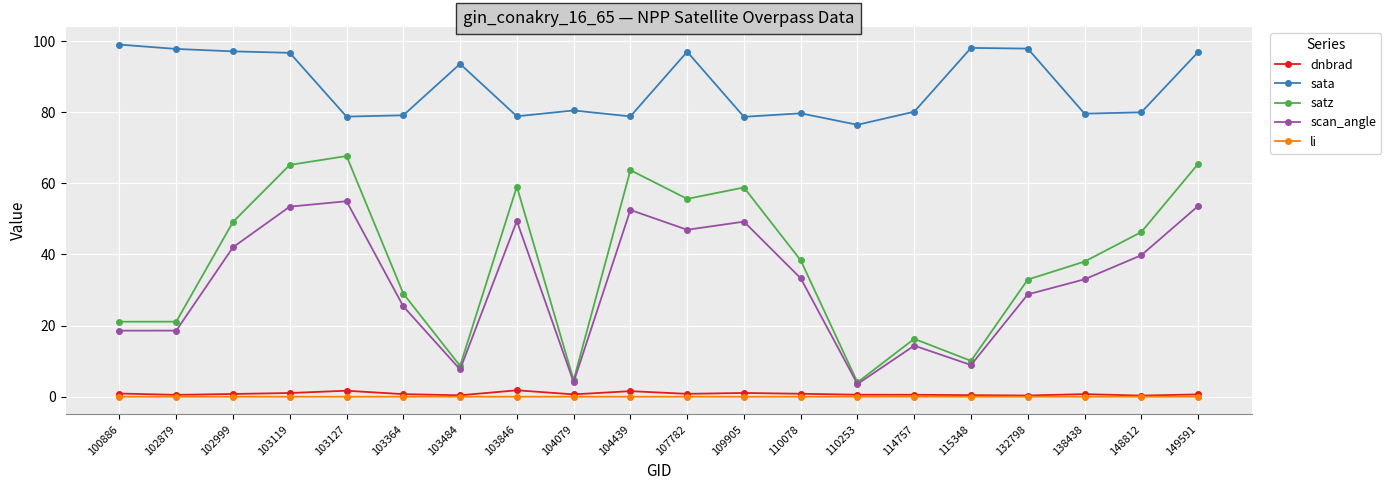

True or false: satz has a value of 65.2 at 103119.

True